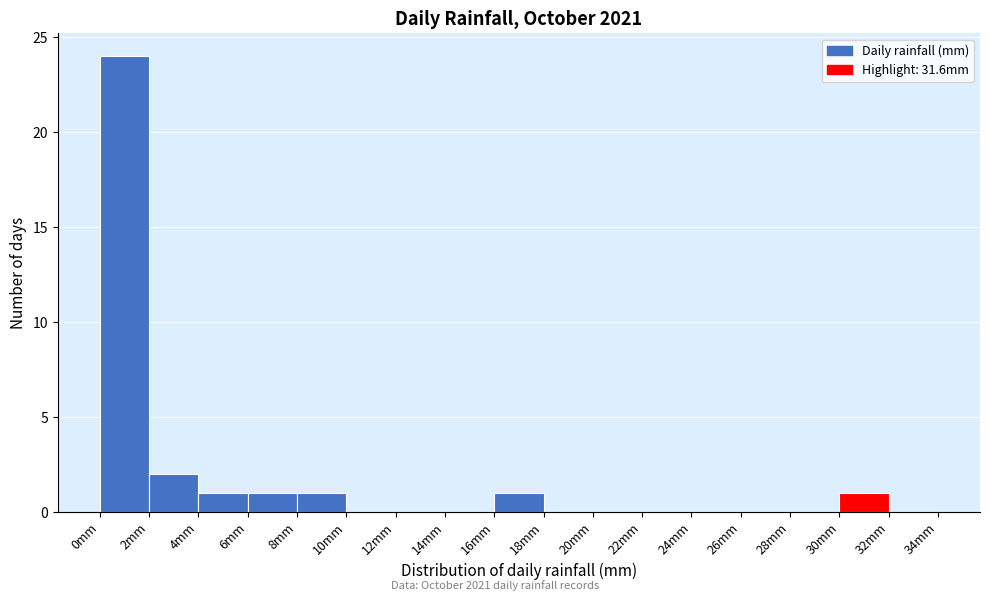

Which range on the x-axis has the tallest bar?

0 to 2